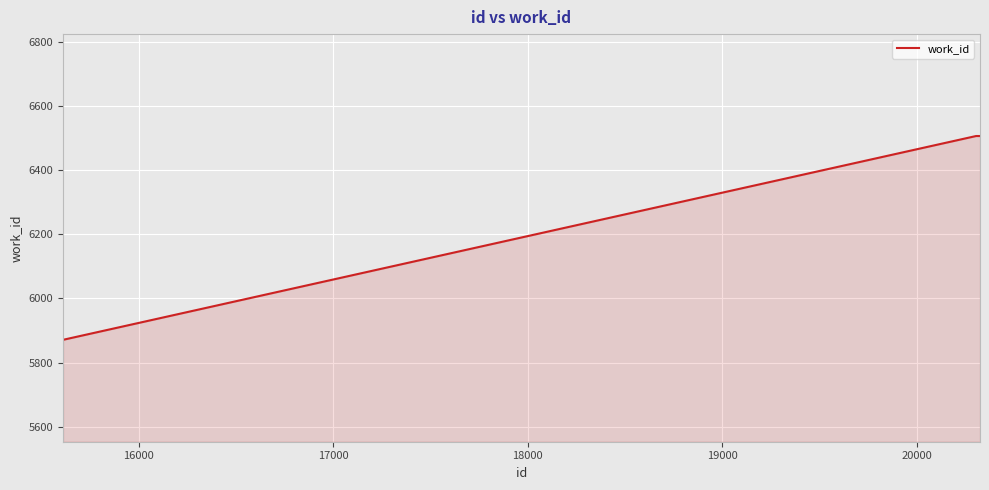

What is the sum of all values?

18883